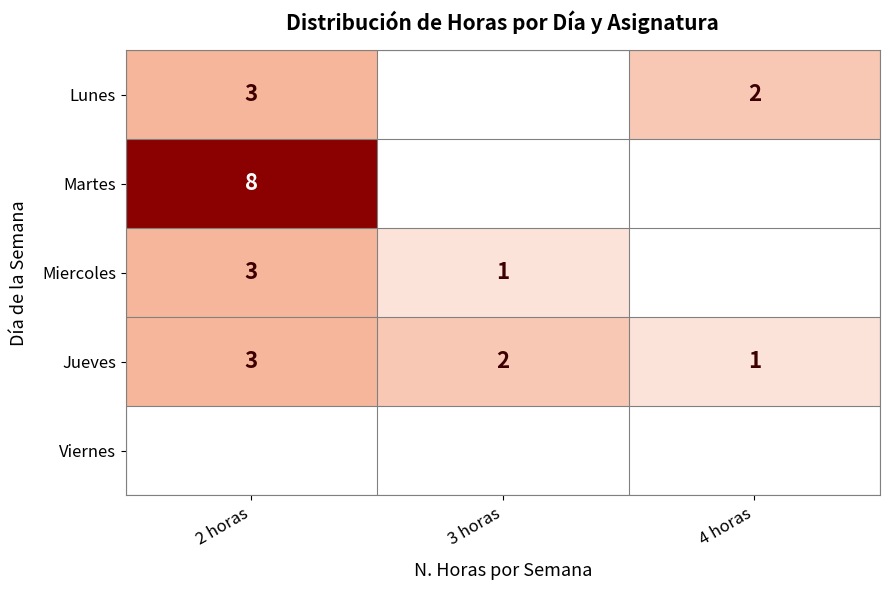

The Miercoles series shows 2 at 3 horas. True or false?

False